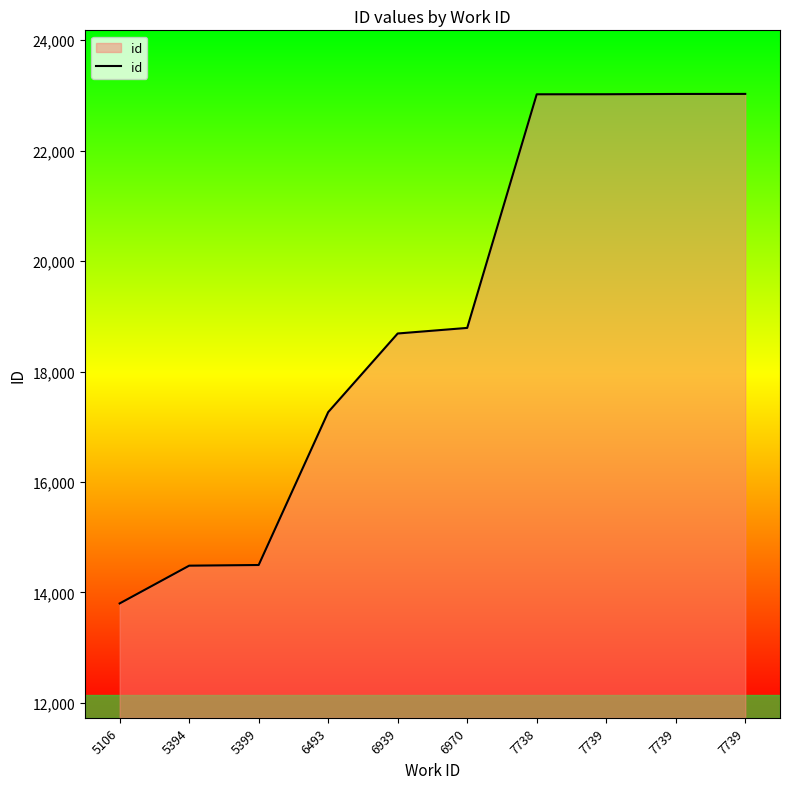

Which label corresponds to the smallest value in the chart?

5106